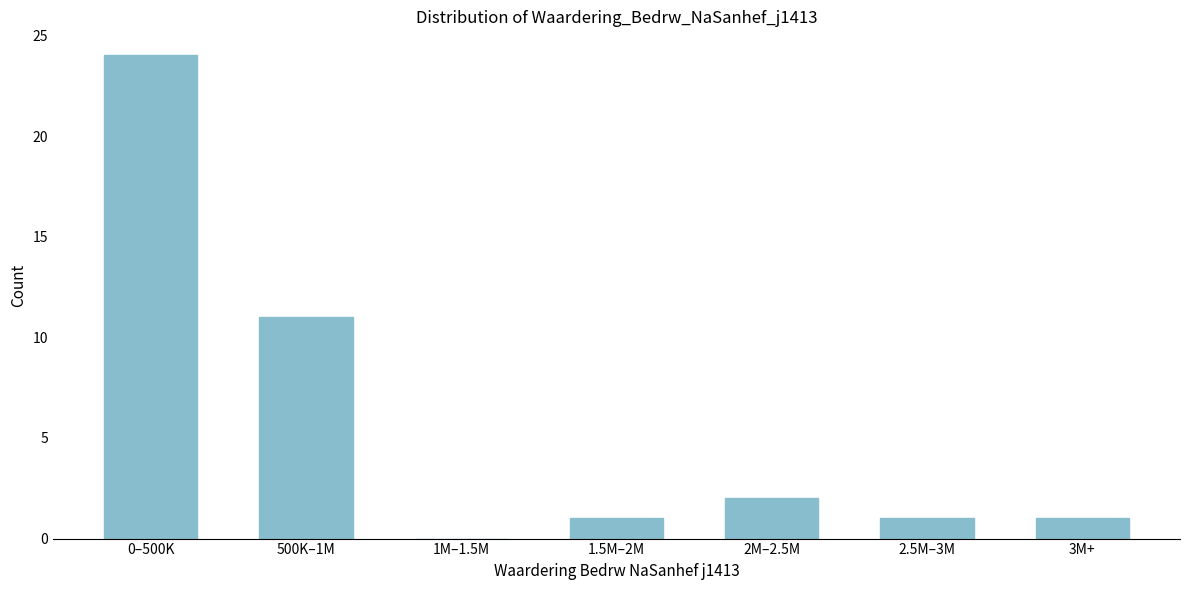

Reading right to left, transcribe all the data shown in this chart.

3M+=1	2.5M–3M=1	2M–2.5M=2	1.5M–2M=1	1M–1.5M=0	500K–1M=11	0–500K=24